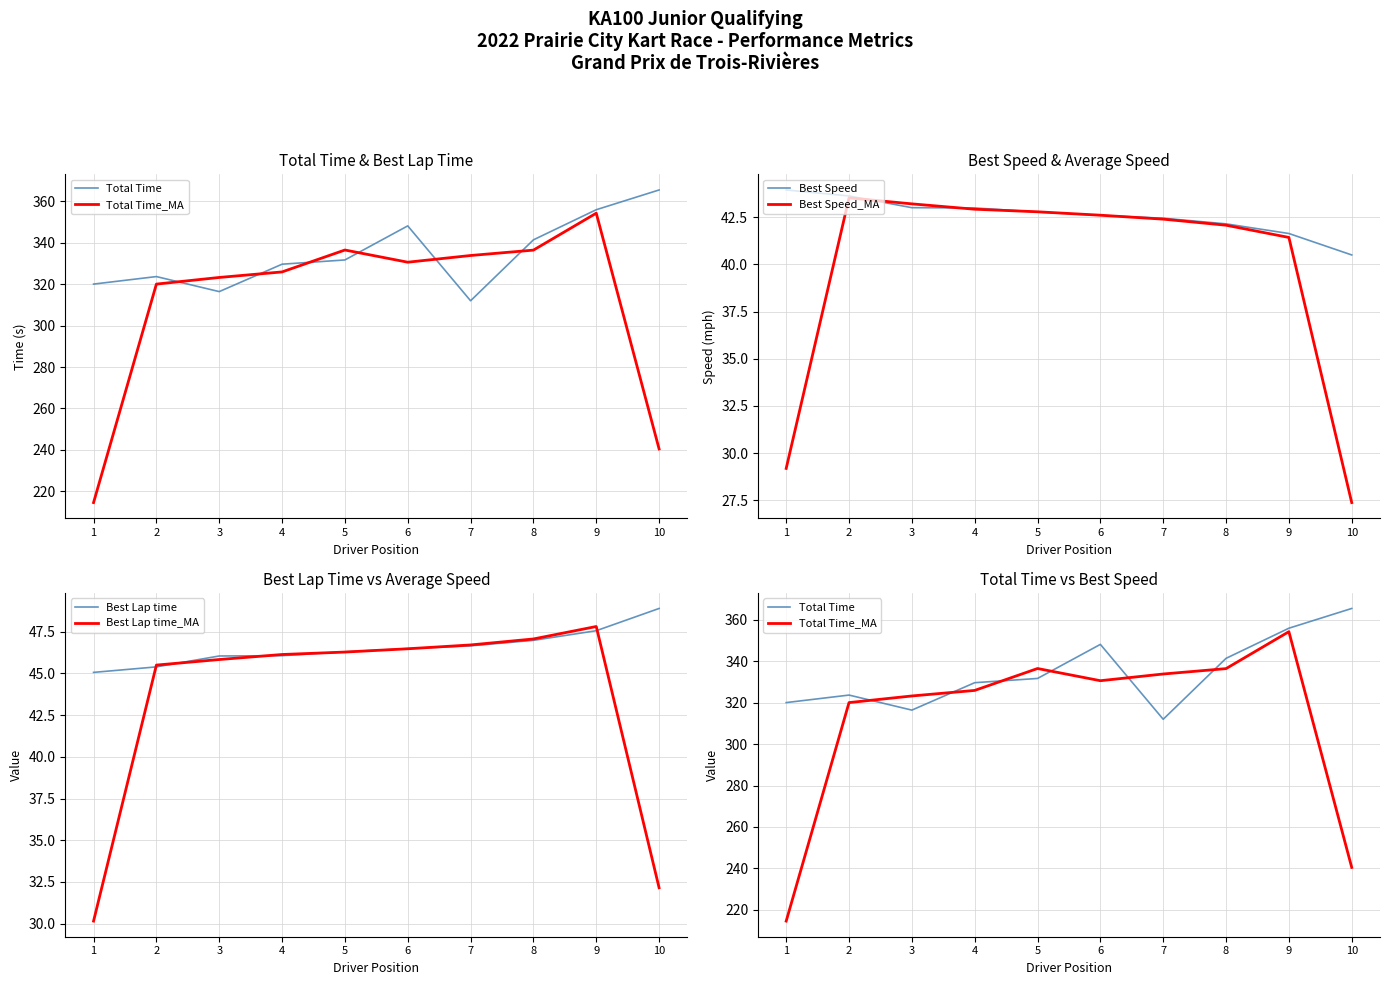

Reading right to left, transcribe all the data shown in this chart.

Total Time: 10=365.5	9=356.0	8=341.4	7=312.0	6=348.1	5=331.7	4=329.7	3=316.4	2=323.7	1=320.1
Total Time_MA: 10=240.5	9=354.3	8=336.5	7=333.9	6=330.6	5=336.5	4=325.9	3=323.3	2=320.0	1=214.6
Best Speed: 10=40.5	9=41.6	8=42.1	7=42.4	6=42.6	5=42.8	4=43.0	3=43.0	2=43.6	1=43.9
Best Speed_MA: 10=27.4	9=41.4	8=42.1	7=42.4	6=42.6	5=42.8	4=42.9	3=43.2	2=43.5	1=29.2
Best Lap time: 10=48.9	9=47.6	8=47.0	7=46.7	6=46.5	5=46.3	4=46.1	3=46.0	2=45.4	1=45.1
Best Lap time_MA: 10=32.2	9=47.8	8=47.1	7=46.7	6=46.5	5=46.3	4=46.1	3=45.8	2=45.5	1=30.2